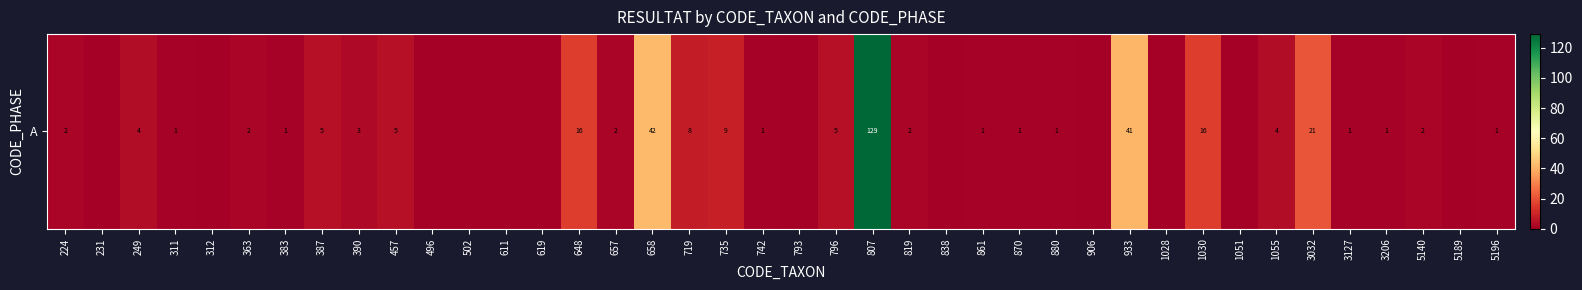

Rank the categories by value from lowest to highest.

231, 312, 496, 502, 611, 619, 793, 838, 906, 1028, 1051, 5189, 311, 383, 742, 861, 870, 880, 3127, 3206, 5196, 224, 363, 657, 819, 5140, 390, 249, 1055, 387, 457, 796, 719, 735, 648, 1030, 3032, 933, 658, 807